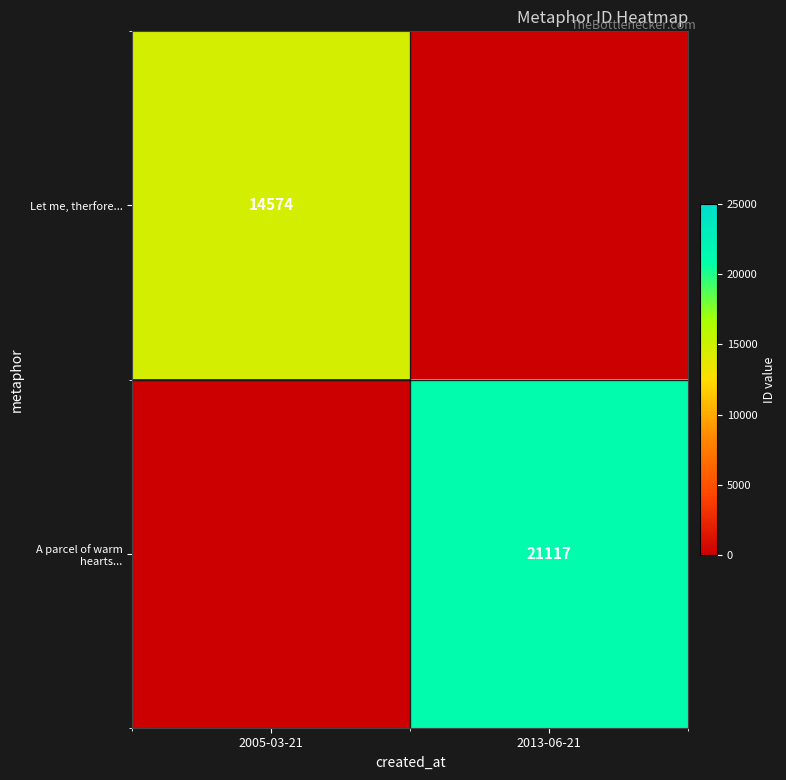

True or false: A parcel of warm hearts... has a value of 21117.0 at 2013-06-21.

True